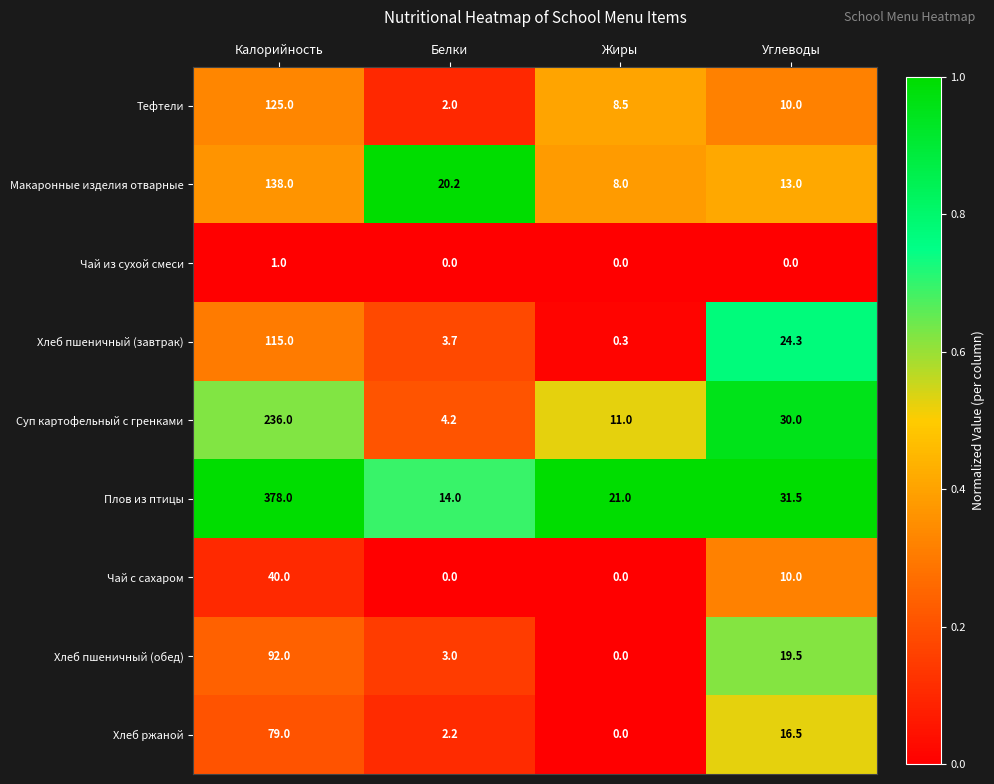

Is it true that Чай из сухой смеси equals 0.4 at Жиры?

False